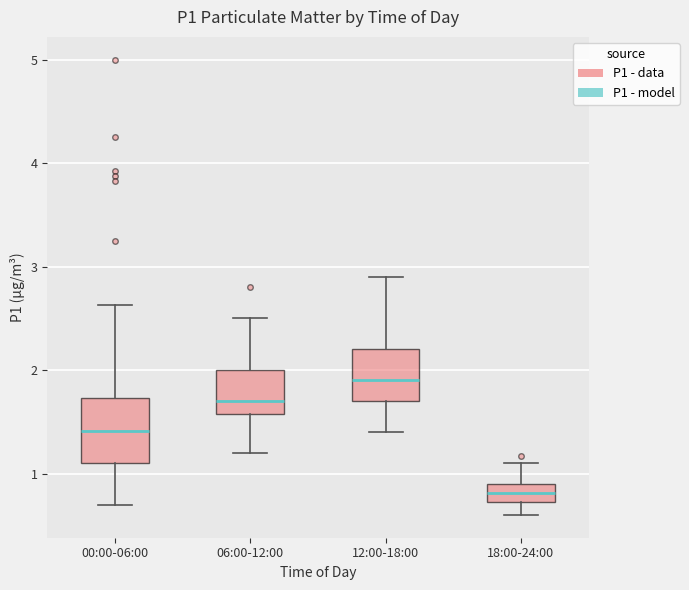

Which box is the tallest, from its lower edge to its upper edge?

00:00-06:00